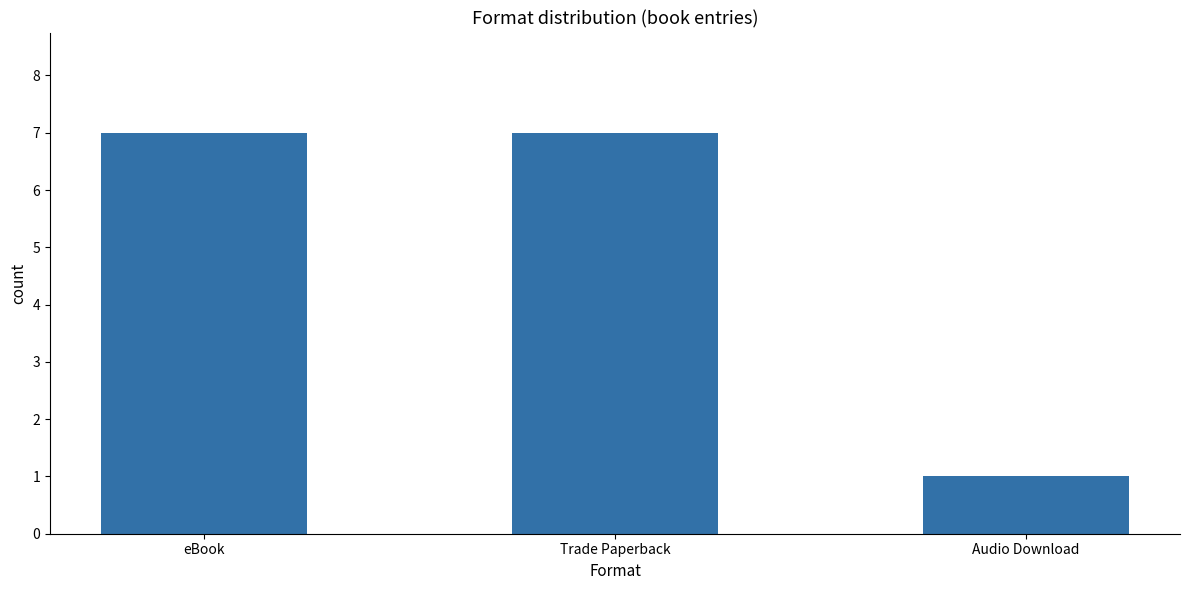

Are the bars grouped side by side (vs. stacked)?

No